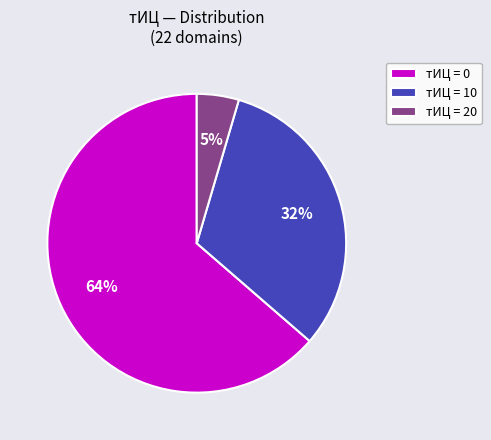

How many segments does this pie chart have?

3